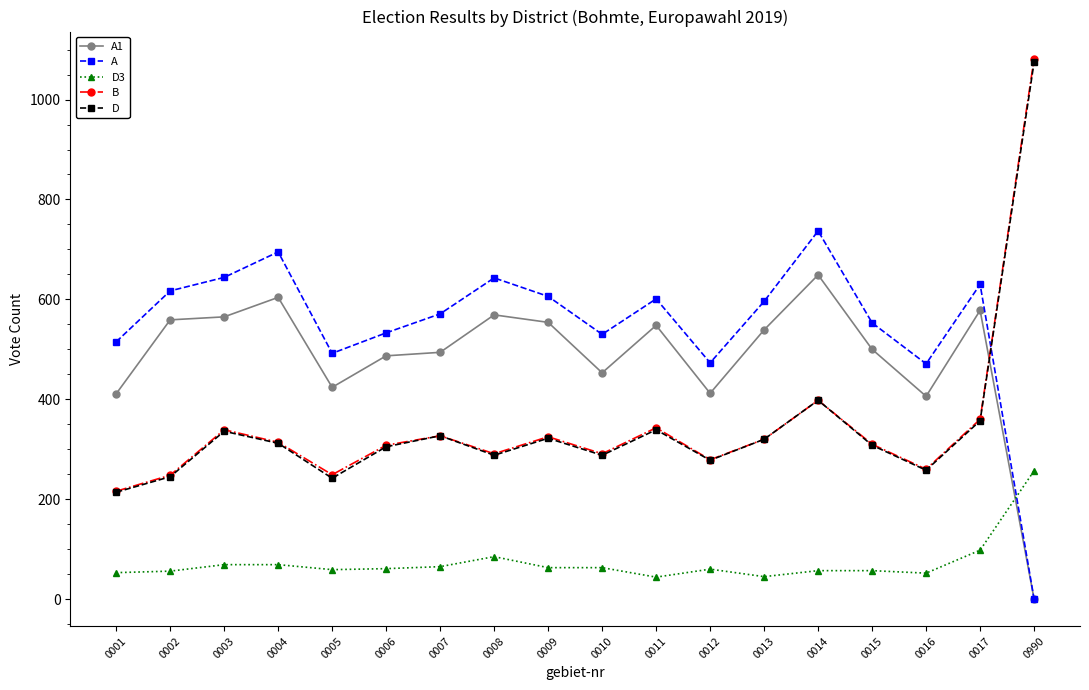

How many values in the D series are below 312?

9